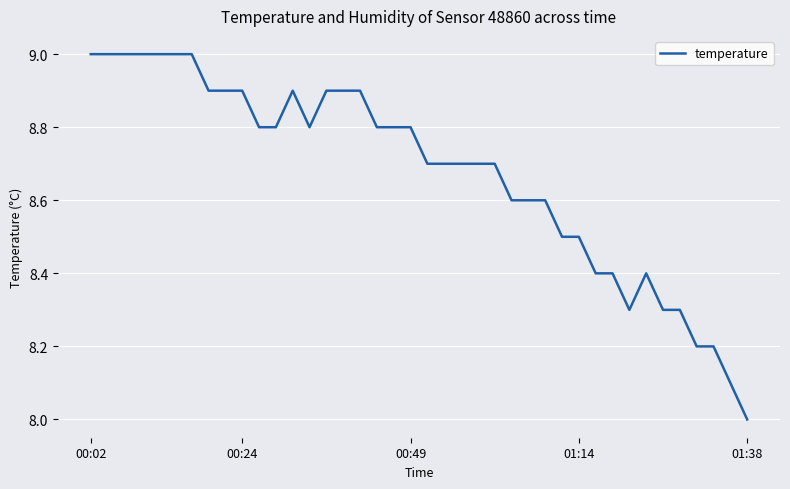

What is the greatest value displayed?

9.0